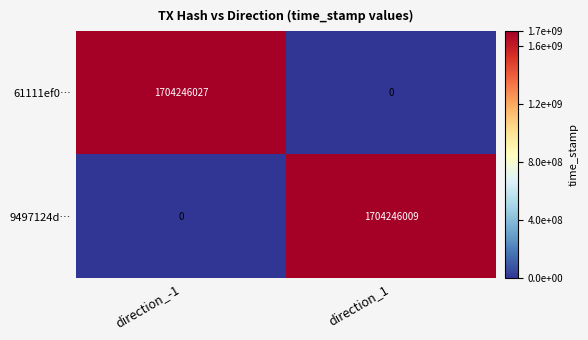

The value of 9497124d… at direction_1 is 2223051976. True or false?

False